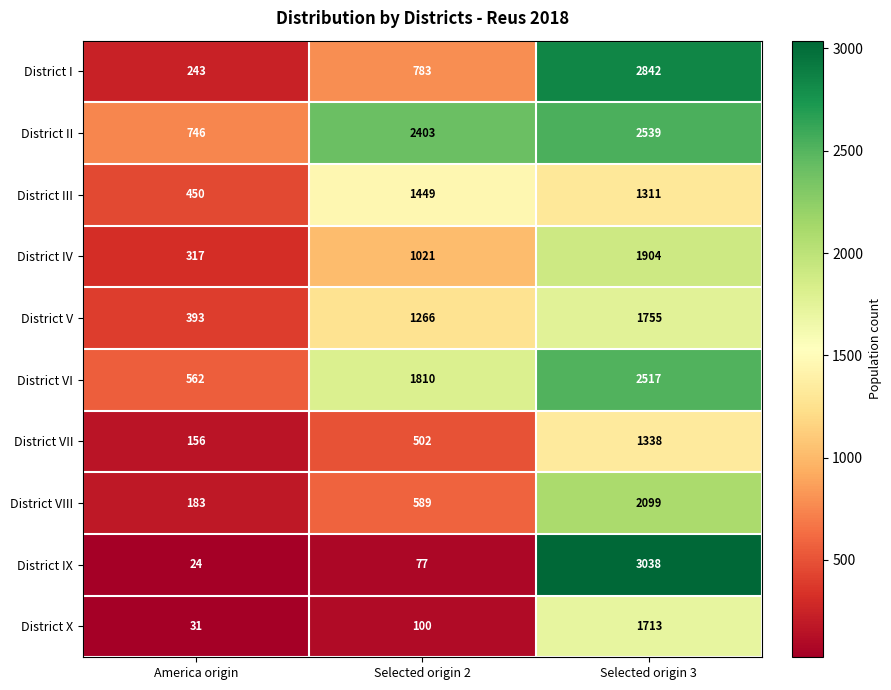

Which series has the largest total across all categories?

District II